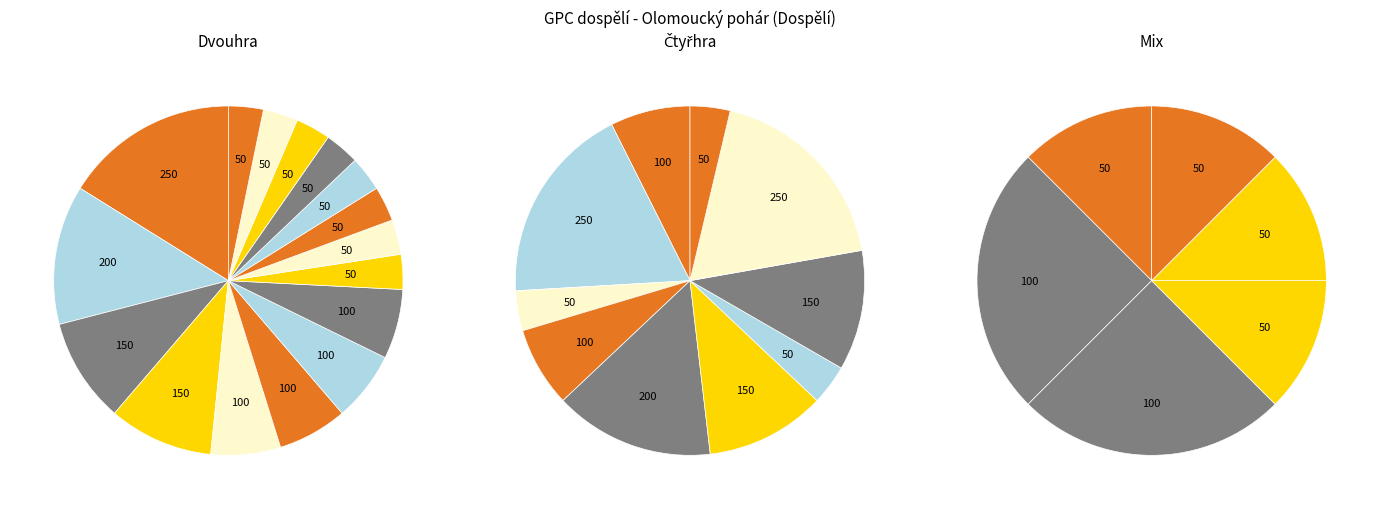

Is it true that Slíva David is 12% of the pie?

False